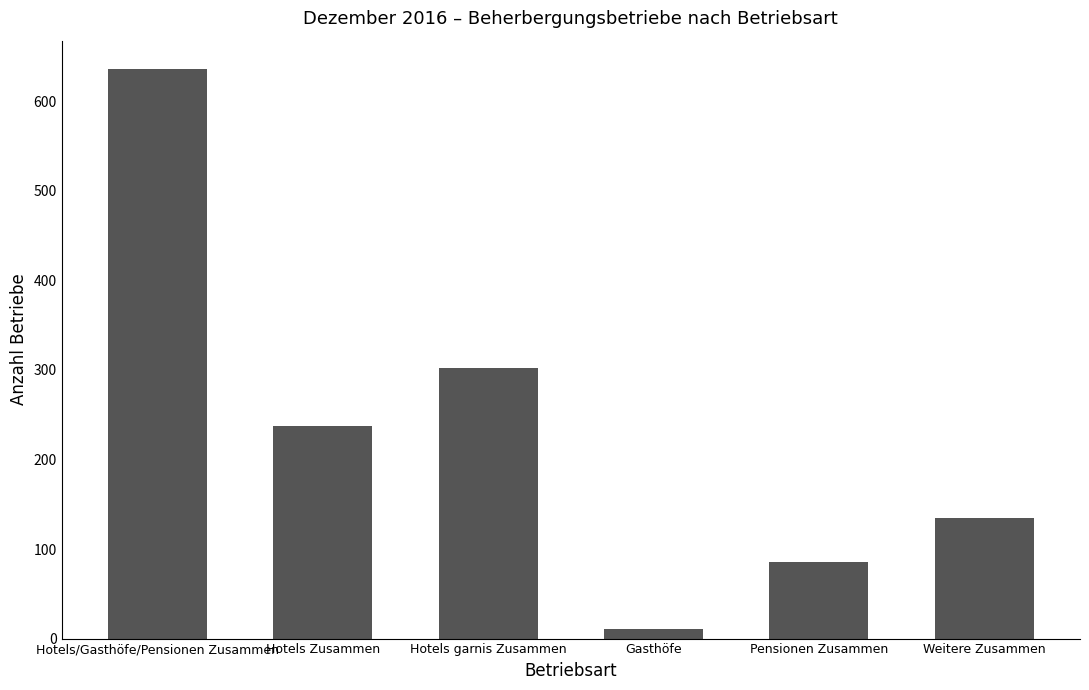

Read the value at Gasthöfe, to the nearest 10.

10